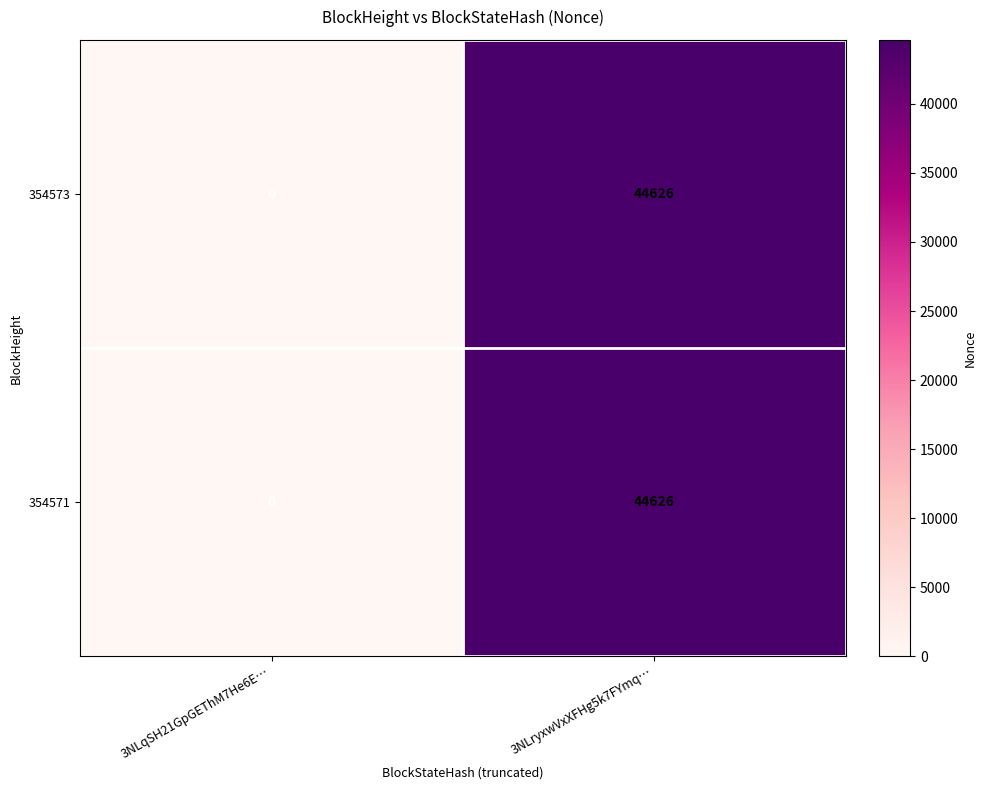

Reading left to right, what are all the values shown in this chart?

354573: 3NLqSH21GpGEThM7He6E…=0	3NLryxwVxXFHg5k7FYmq…=44626
354571: 3NLqSH21GpGEThM7He6E…=0	3NLryxwVxXFHg5k7FYmq…=44626